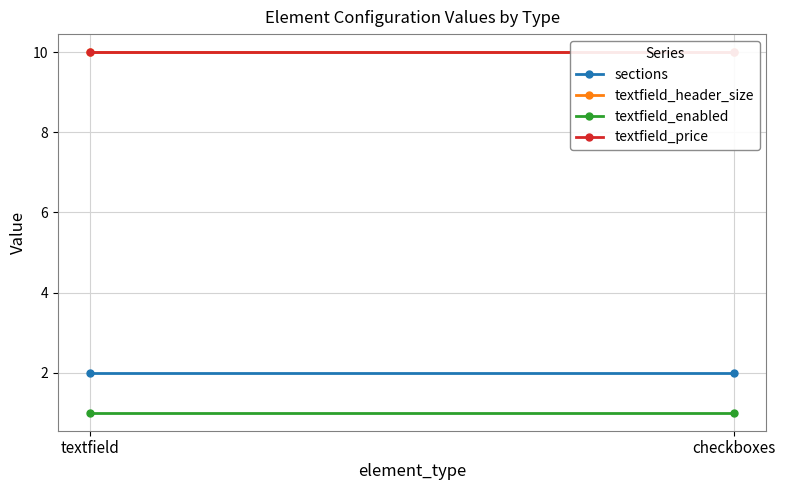

Which category has the lowest value across all series?

textfield